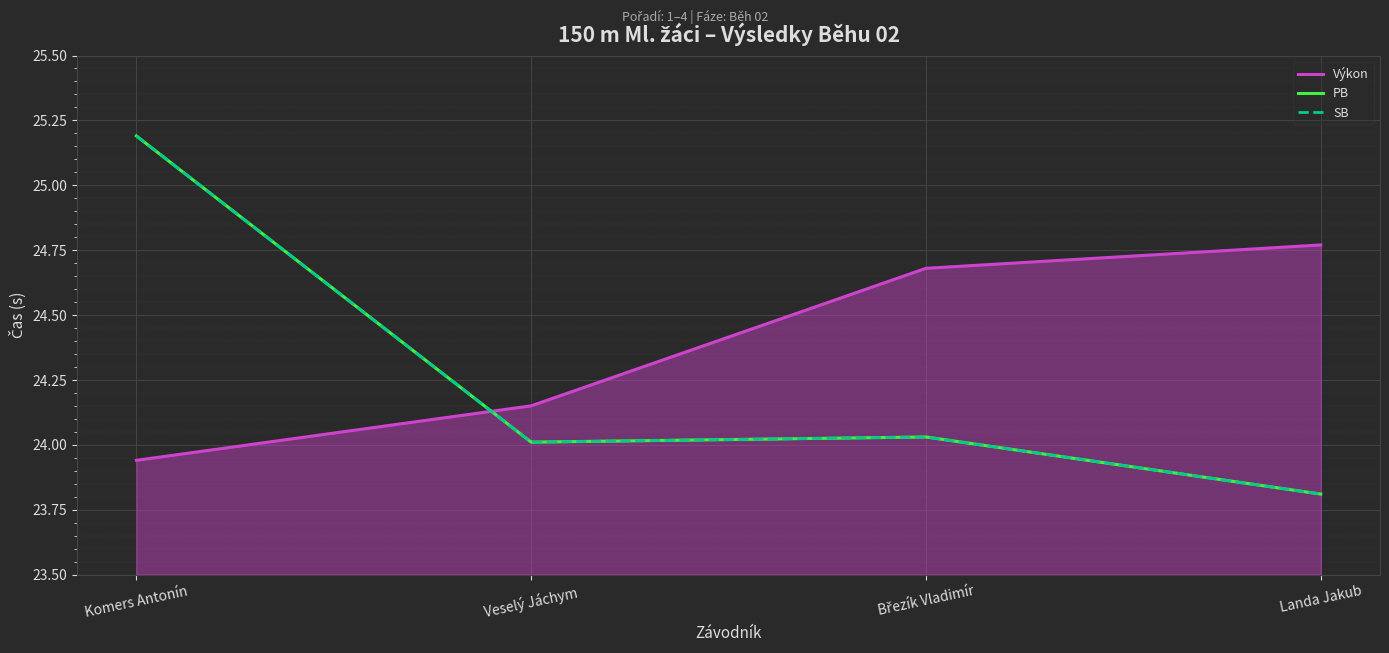

Which series has the largest range (max minus min)?

PB